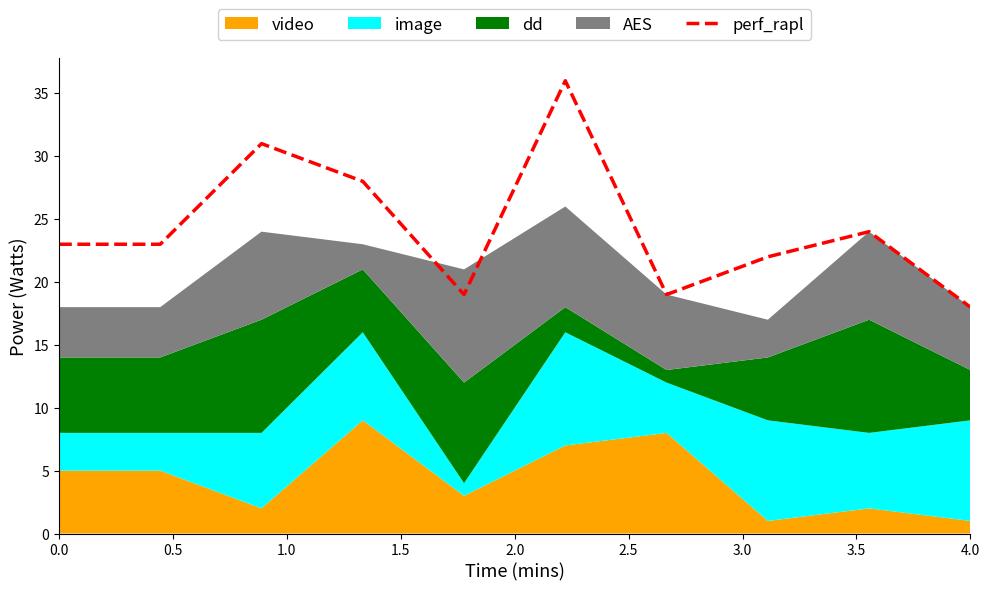

How many interior local valleys (lower than both neighbors) does the data have?

2